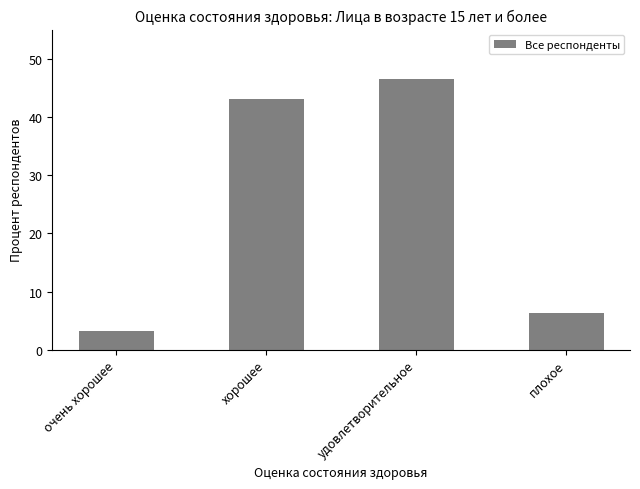

Does the chart contain any negative values?

No